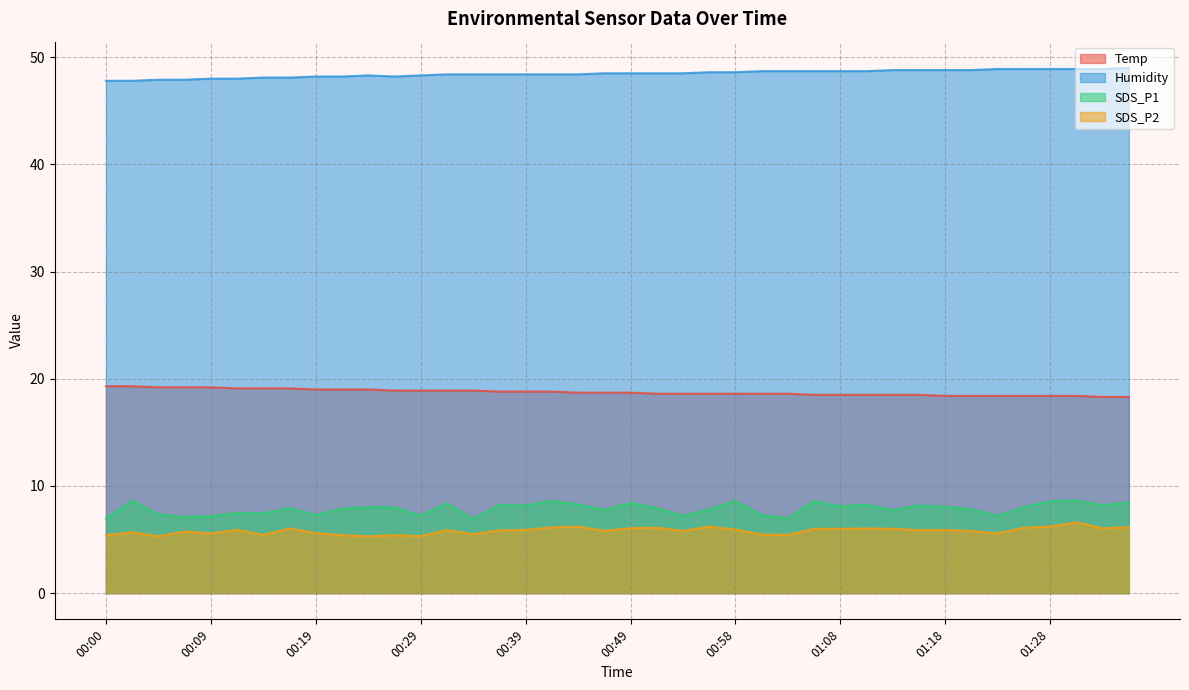

True or false: SDS_P1 and Temp cross at least once.

False